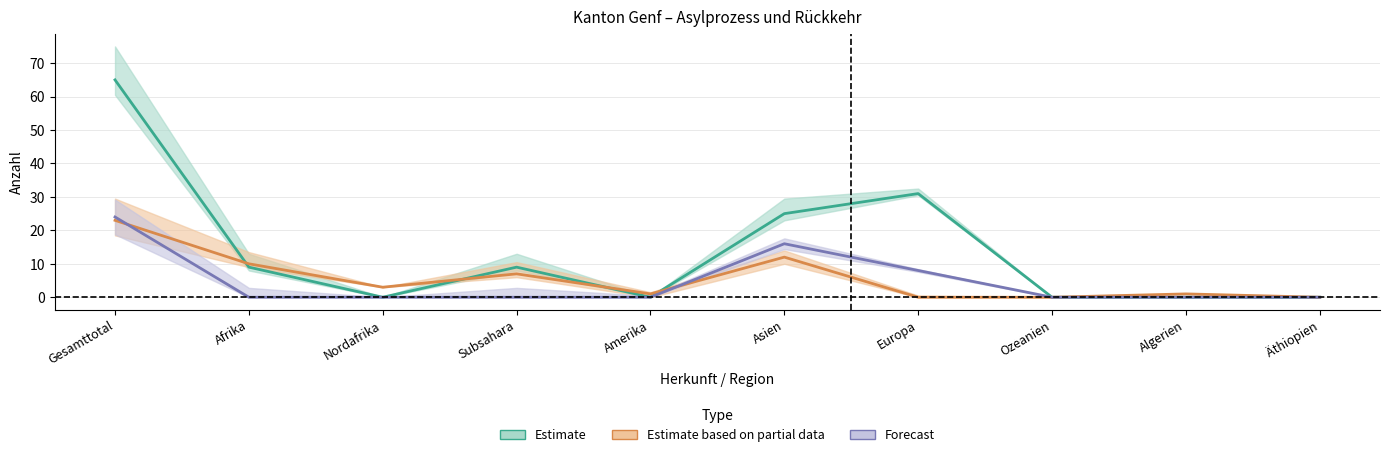

Count the number of categories in the chart.

10